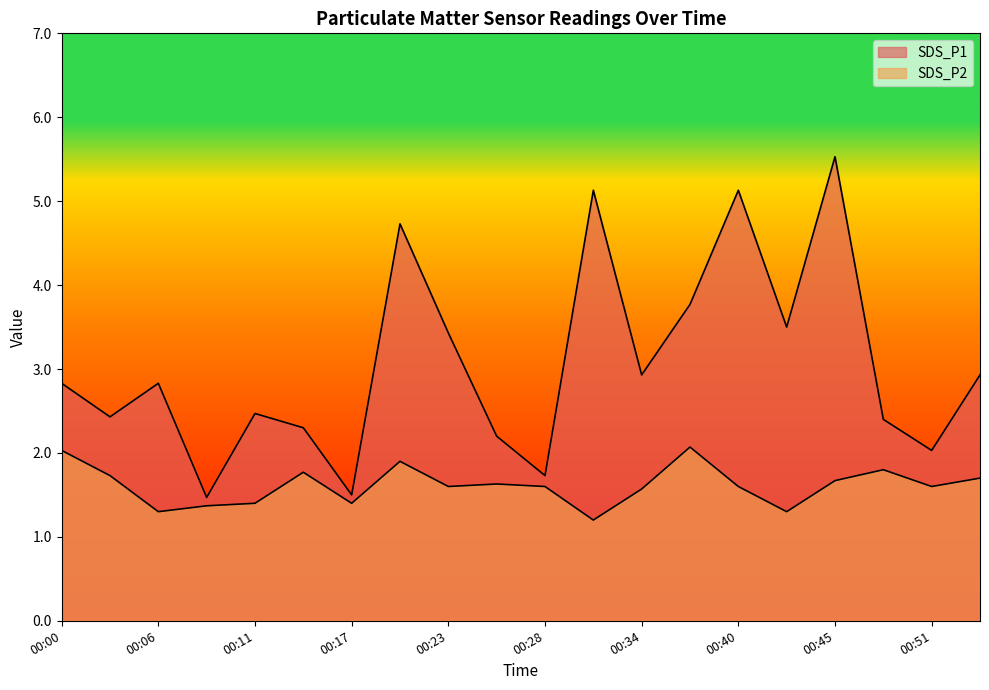

What is the value of the SDS_P1 point at the 13th from the left?

2.9